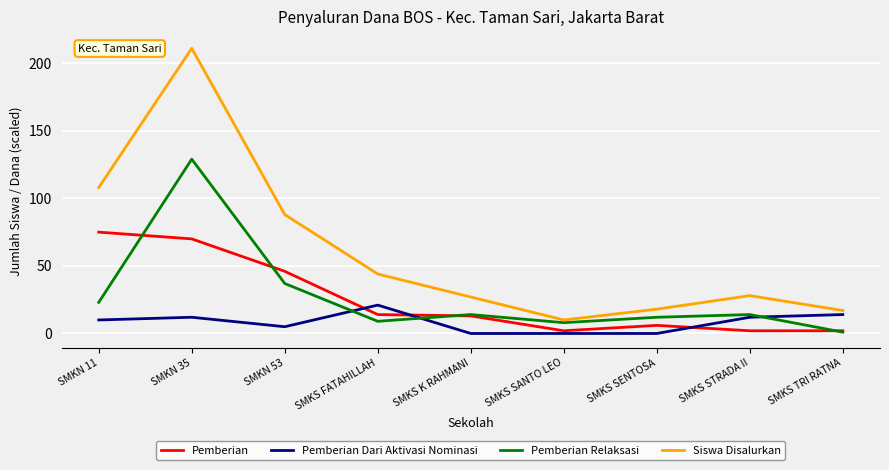

Rank the series by their maximum value, from highest to lowest.

Siswa Disalurkan, Pemberian Relaksasi, Pemberian, Pemberian Dari Aktivasi Nominasi